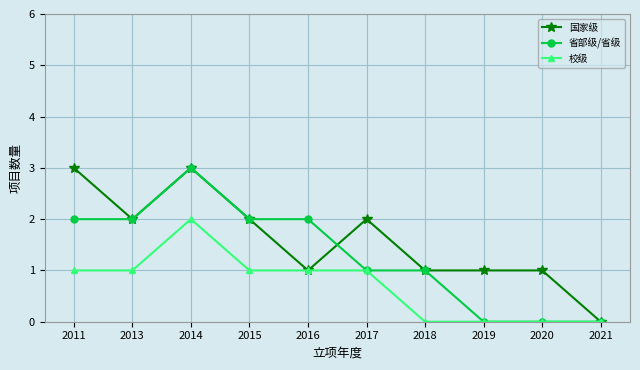

The value of 校级 at 2018 is 0. True or false?

True